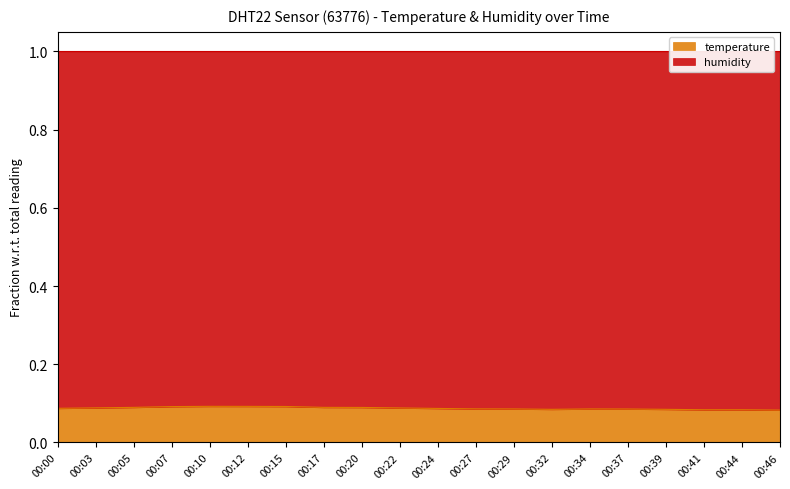

Reading left to right, list all the values displayed in this chart.

00:00=0.1	00:03=0.1	00:05=0.1	00:07=0.1	00:10=0.1	00:12=0.1	00:15=0.1	00:17=0.1	00:20=0.1	00:22=0.1	00:24=0.1	00:27=0.1	00:29=0.1	00:32=0.1	00:34=0.1	00:37=0.1	00:39=0.1	00:41=0.1	00:44=0.1	00:46=0.1